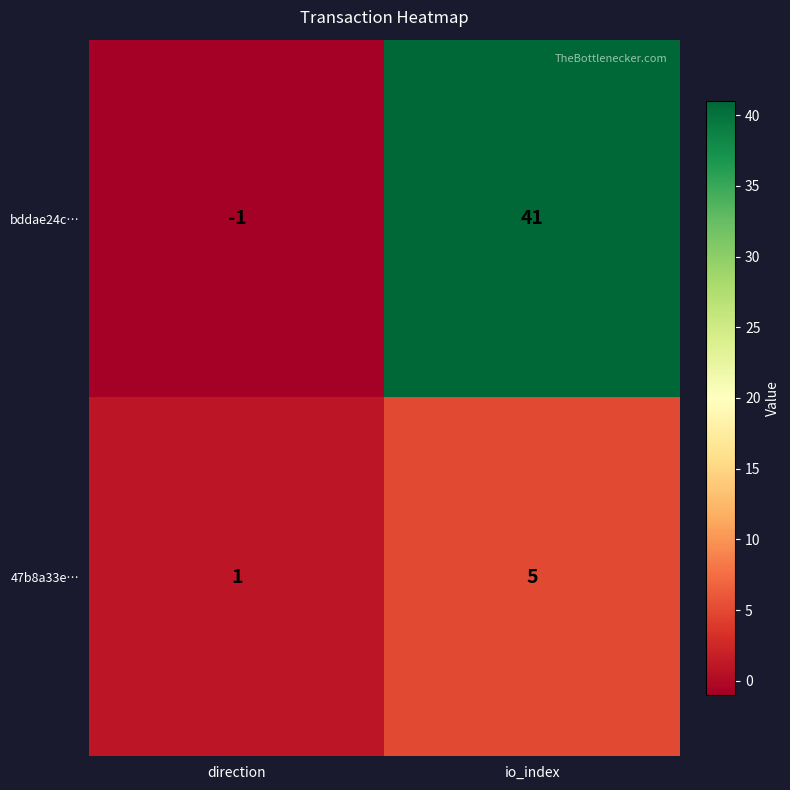

How many distinct data groups are displayed?

2